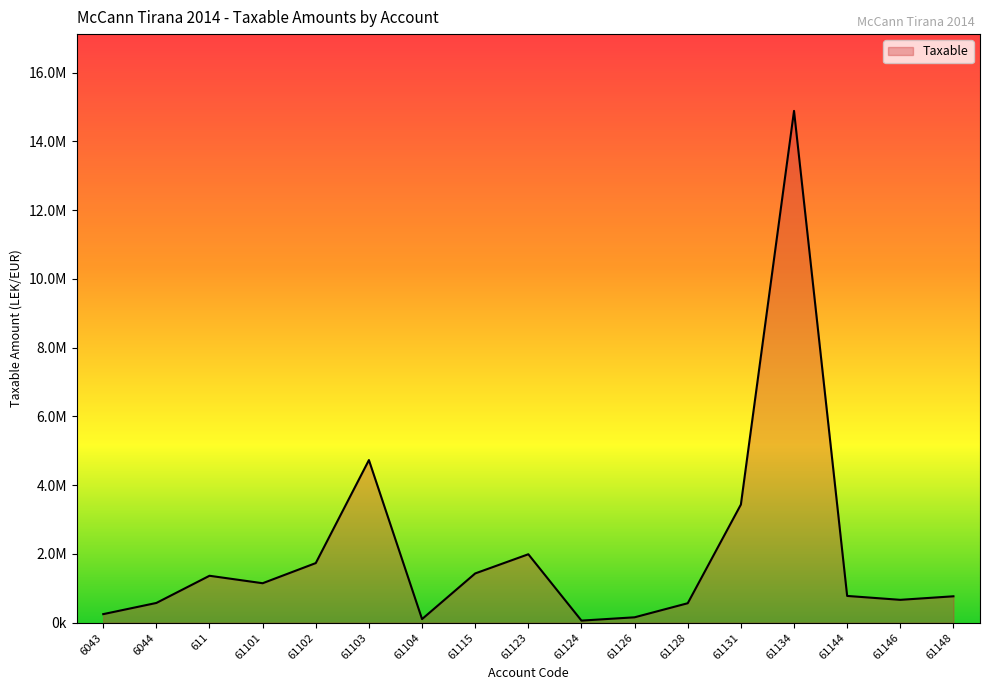

How many interior local valleys (lower than both neighbors) does the data have?

4